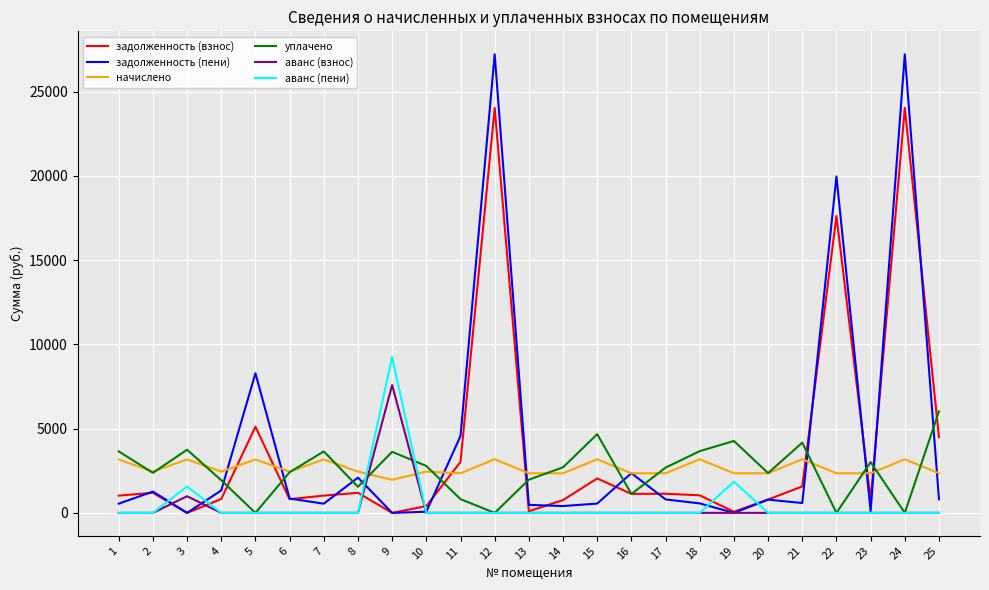

Is it true that задолженность (взнос) equals 794.7 at 20?

True